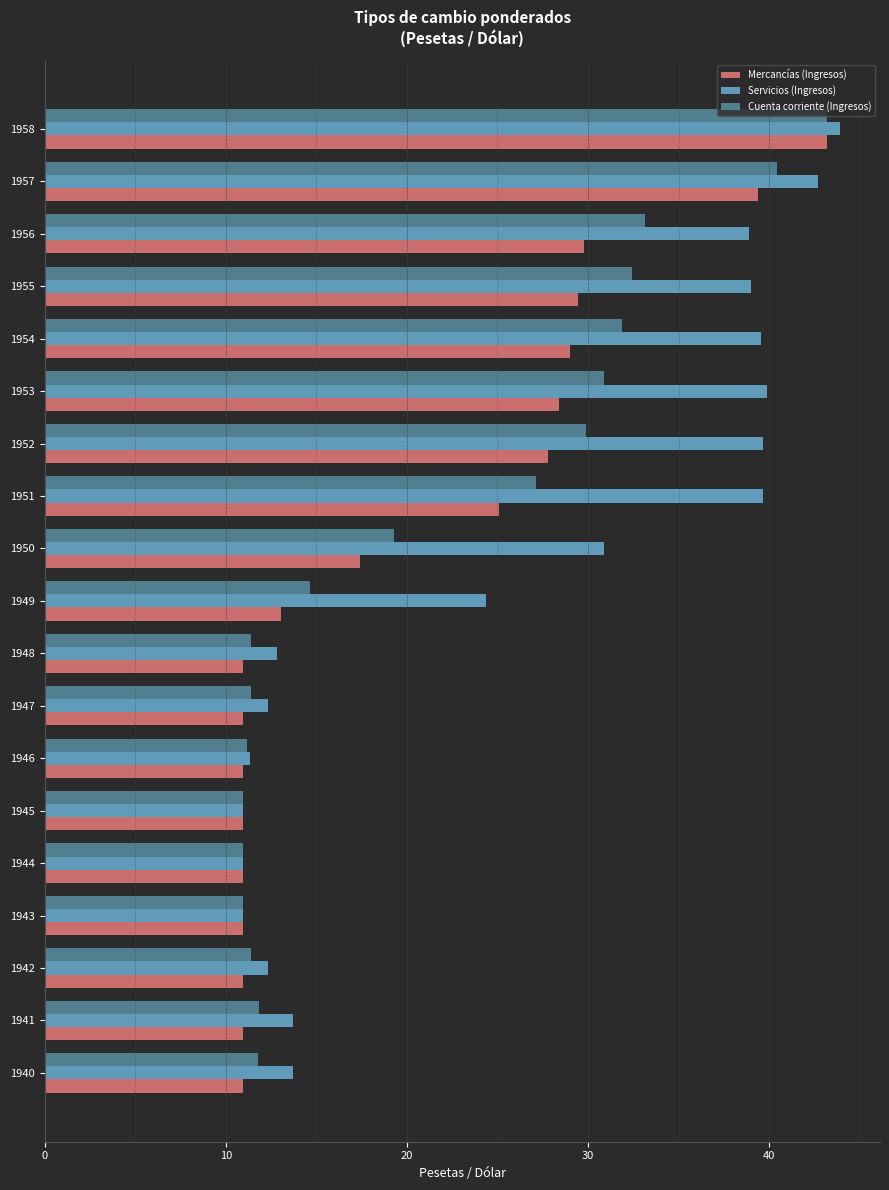

What is the difference between the highest and lowest values at 1955?

9.5